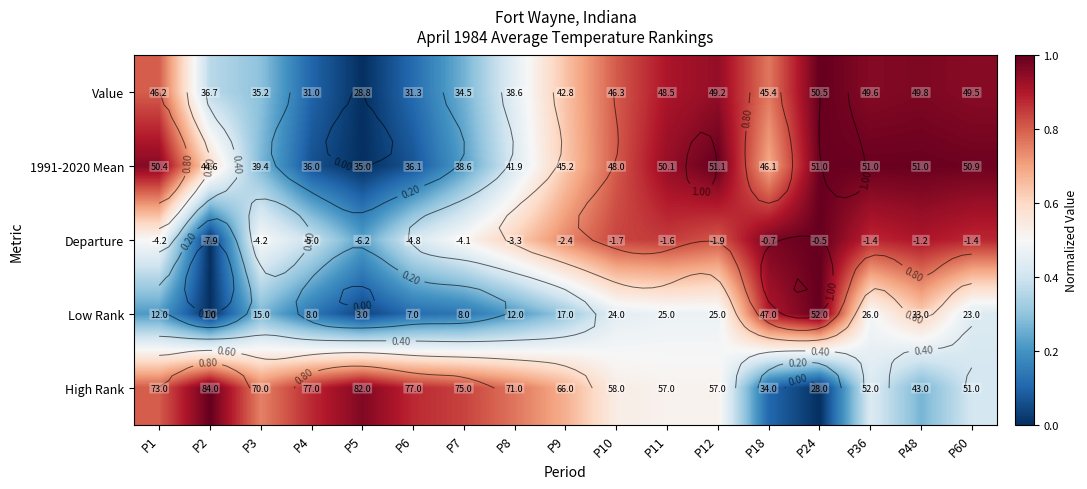

Rank the categories by Low Rank value from lowest to highest.

P2, P5, P6, P4, P7, P1, P8, P3, P9, P60, P10, P11, P12, P36, P48, P18, P24